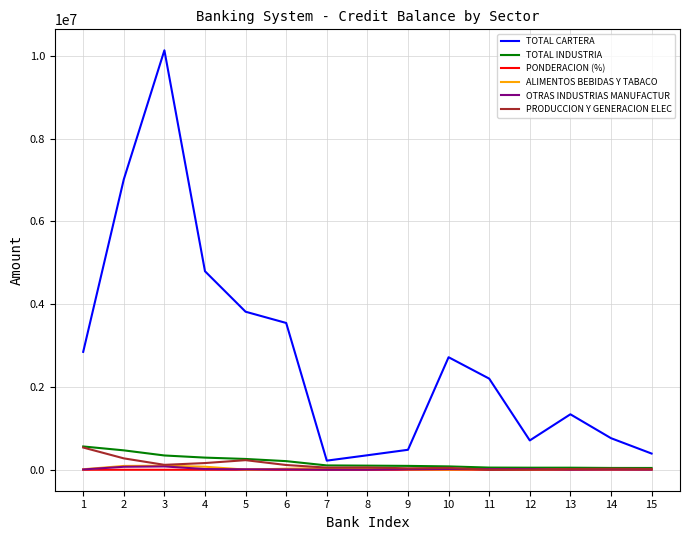

Which series changed the most between 6 and 11?

TOTAL CARTERA